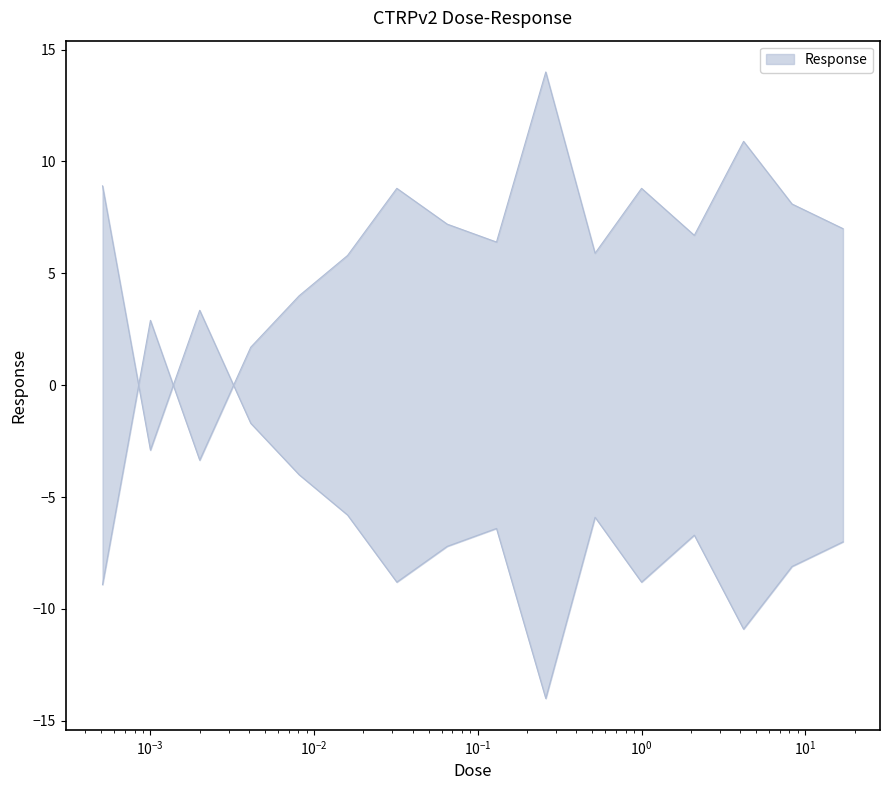

Approximately how many times larger is the value at 0.0081 compared to 0.016?

0.7